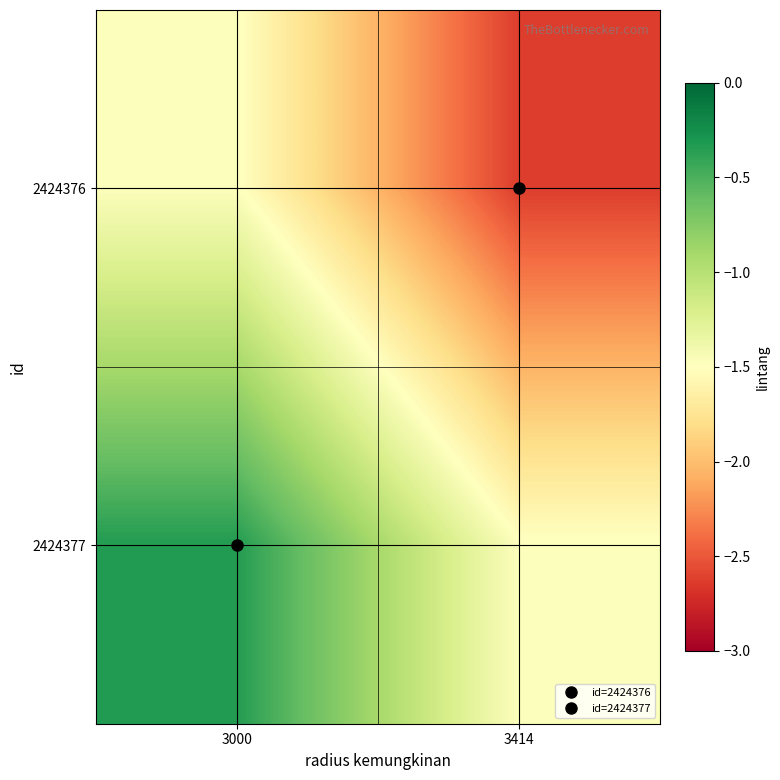

List the series in order of their peak value, lowest first.

2424376, 2424377